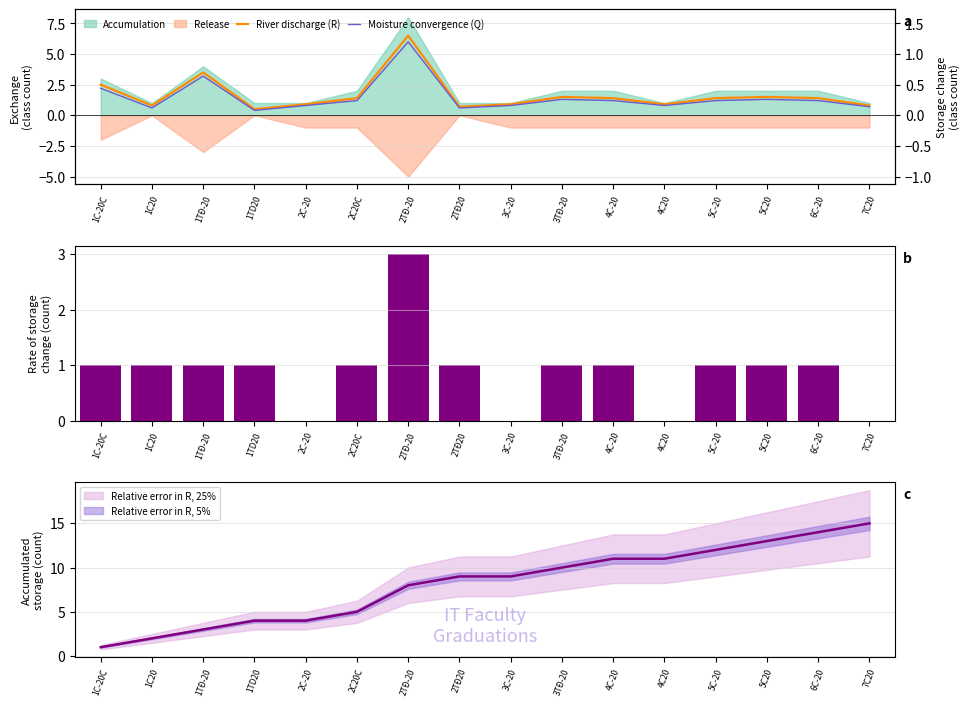

Rank the categories by Rate of storage change value from highest to lowest.

2TĐ-20, 1C-20C, 1C20, 1TĐ-20, 1TD20, 2C20C, 2TĐ20, 3TĐ-20, 4C-20, 5C-20, 5C20, 6C-20, 2C-20, 3C-20, 4C20, 7C20